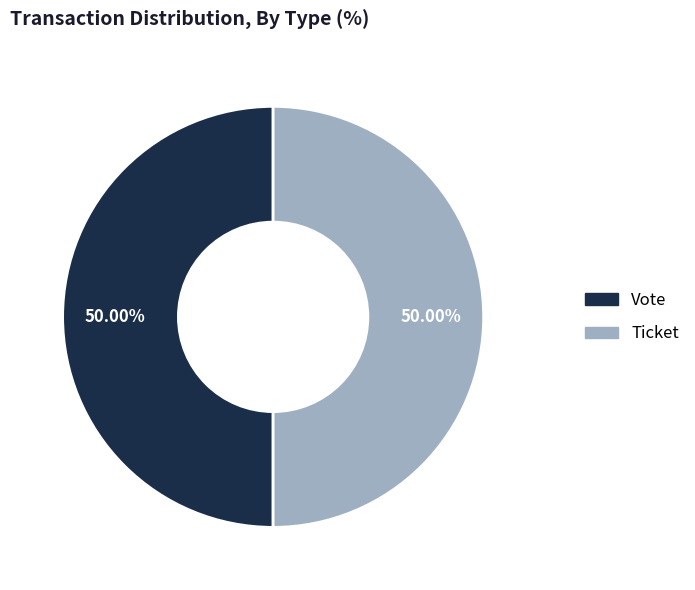

Is it true that Ticket is 8% of the pie?

False